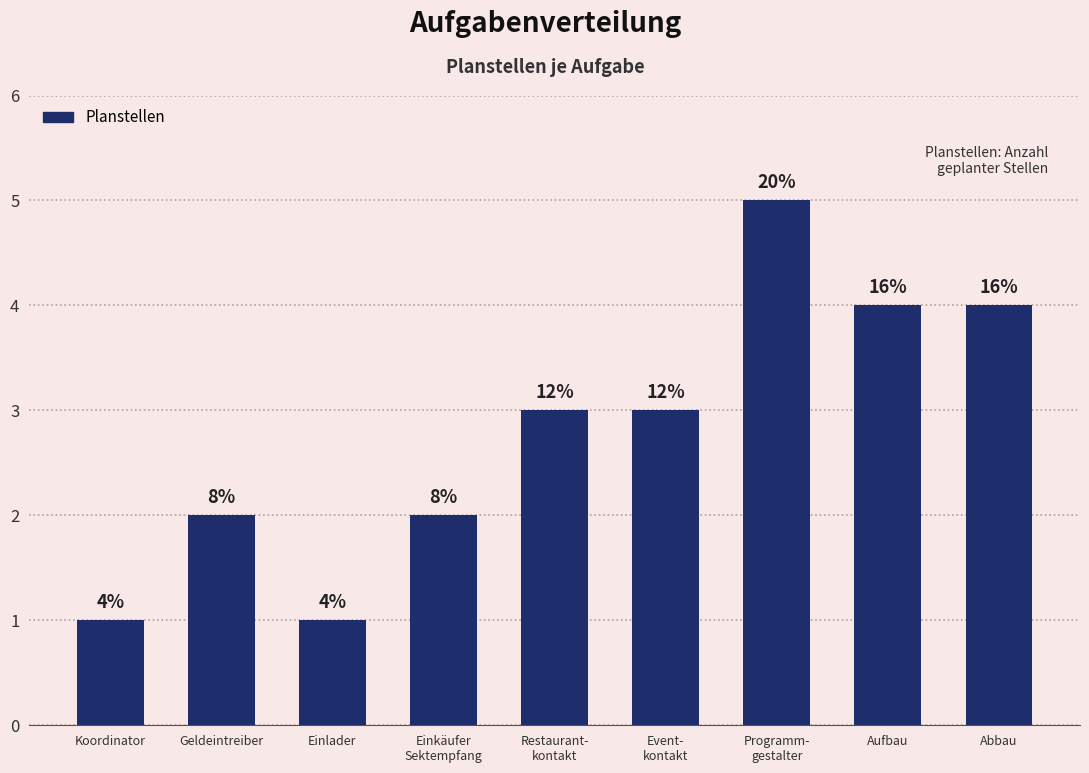

Reading right to left, what are all the values shown in this chart?

Abbau=4	Aufbau=4	Programm-
gestalter=5	Event-
kontakt=3	Restaurant-
kontakt=3	Einkäufer
Sektempfang=2	Einlader=1	Geldeintreiber=2	Koordinator=1